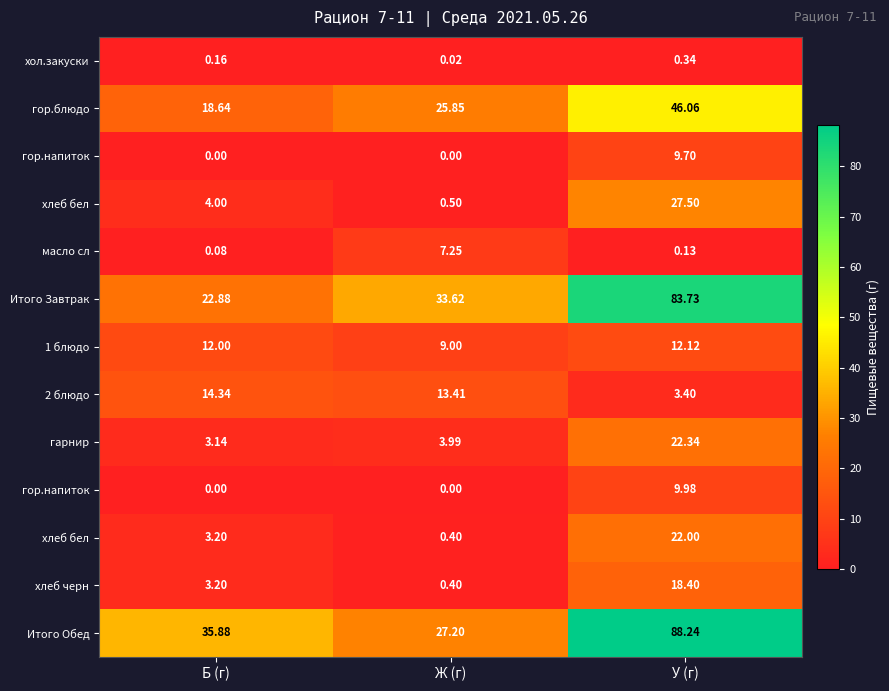

Count the number of data series in this chart.

13